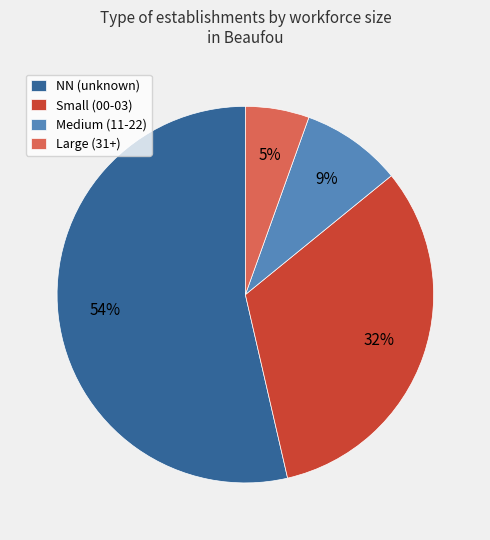

To the nearest percent, what is the average slice percentage?

25%